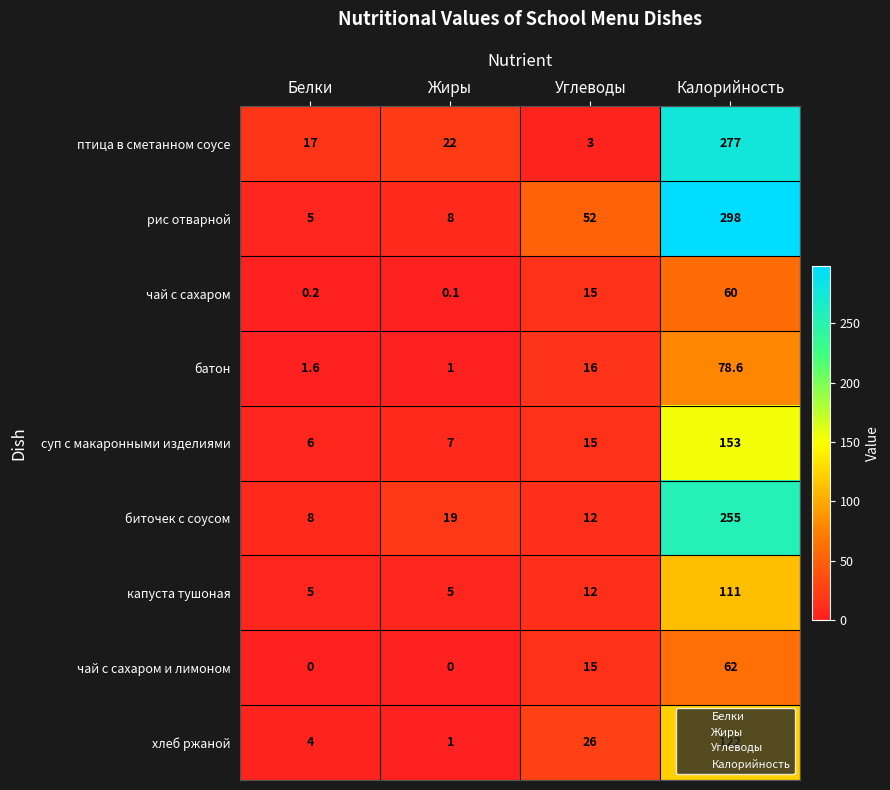

What is the difference between the maximum and second lowest values in the хлеб ржаной series?

118.0